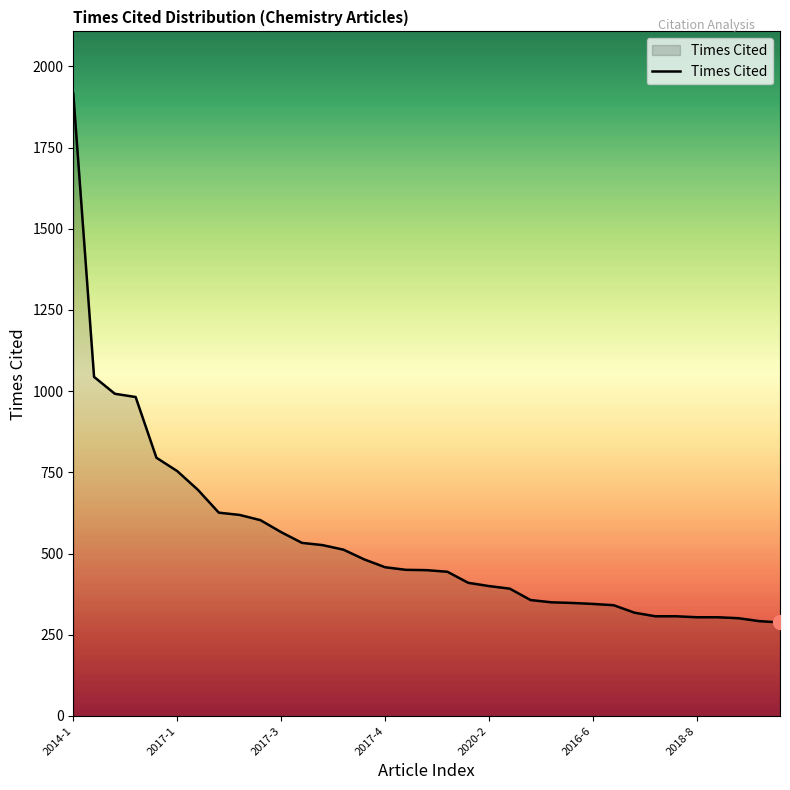

What is the minimum value shown in the chart?

288